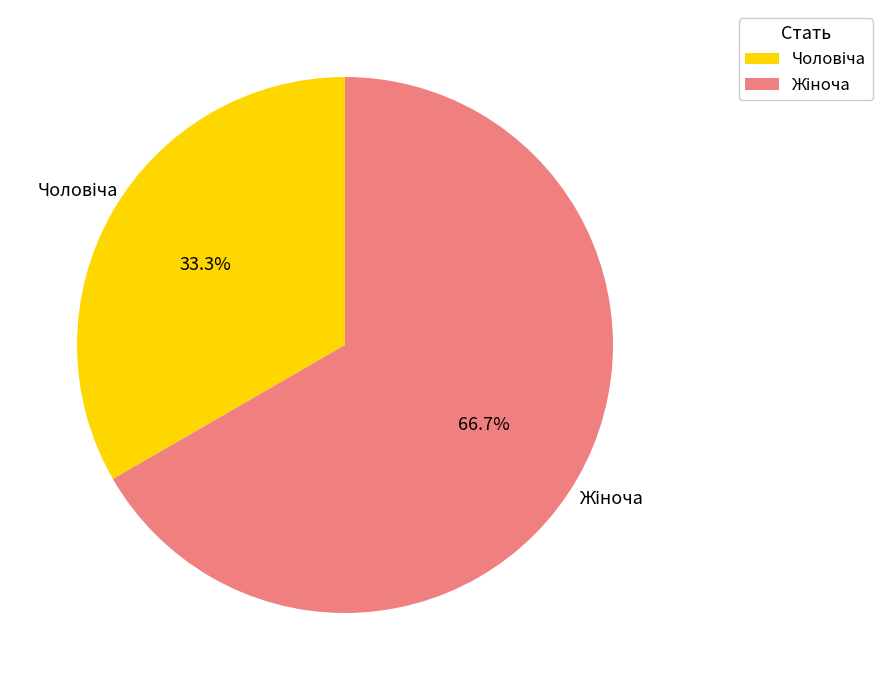

Is there any slice that represents more than half of the pie?

Yes